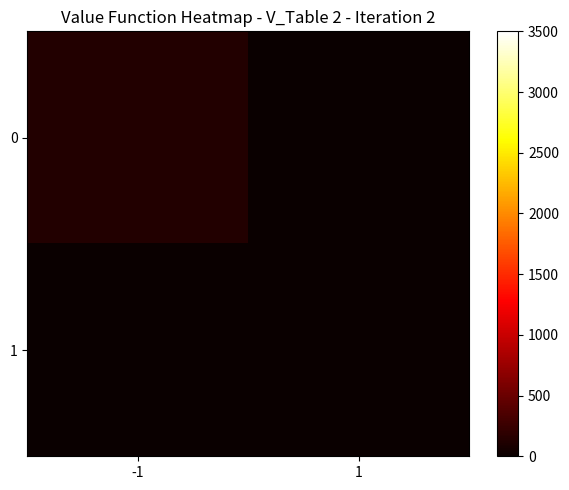

List the series in order of their overall mean, highest first.

0, 1